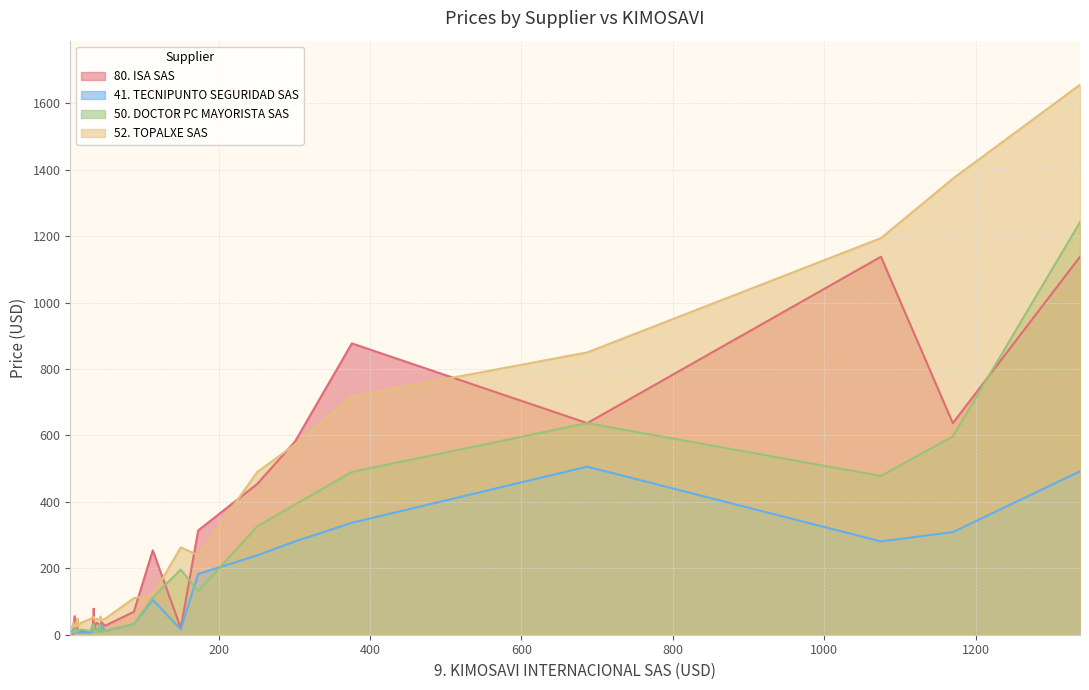

List the labels in order of 50. DOCTOR PC MAYORISTA SAS value, smallest first.

4, 10, 4, 4, 8, 8, 8, 8, 8, 36, 45, 7, 39, 44, 14, 37, 31, 13, 50, 11, 10, 18, 14, 88, 43, 35, 35, 35, 35, 35, 113, 173, 150, 251, 301, 1075, 376, 1170, 687, 1338